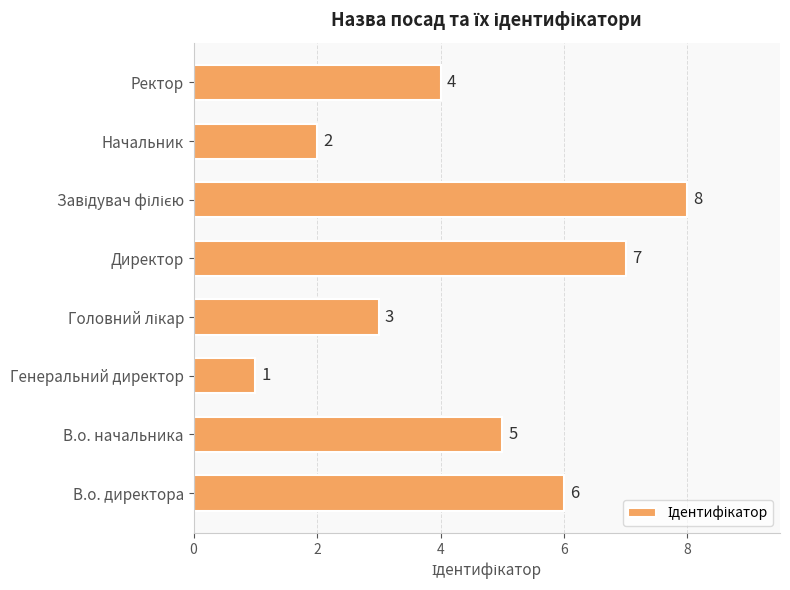

What is the change in value from В.о. директора to Начальник?

-4